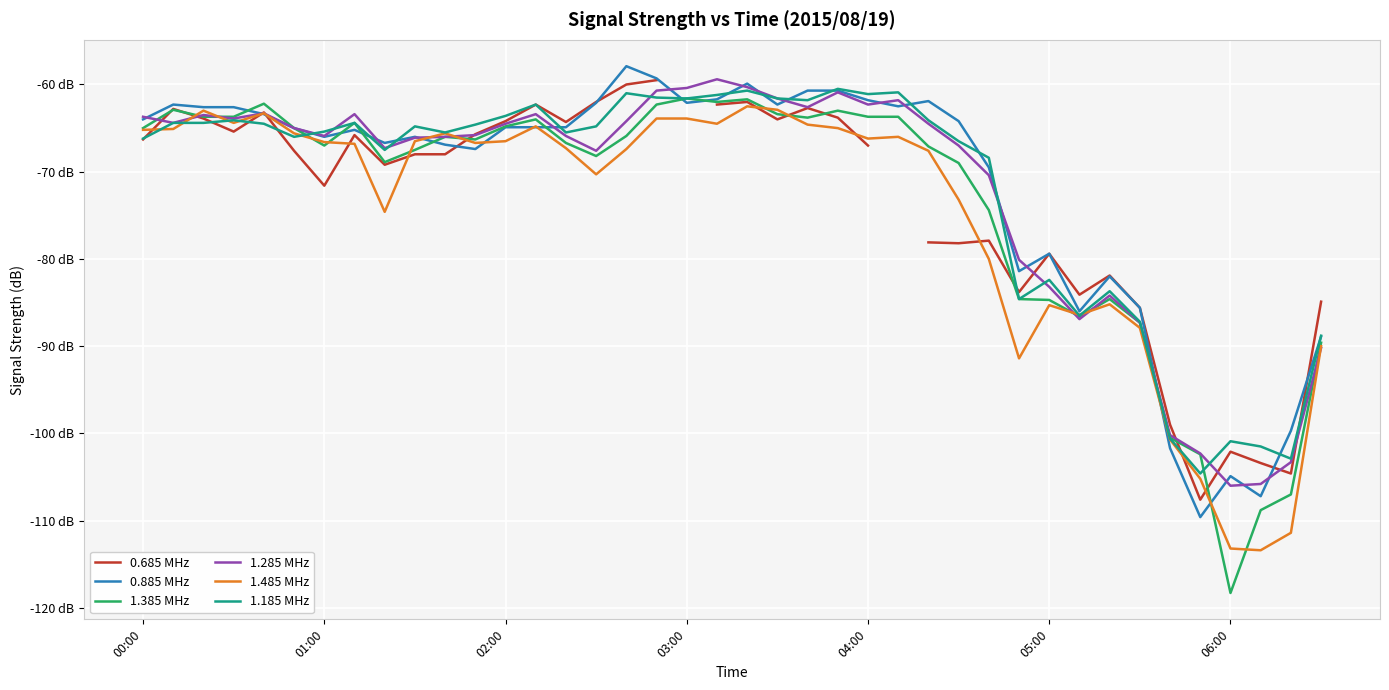

Between 21 and 39, which is larger?

21